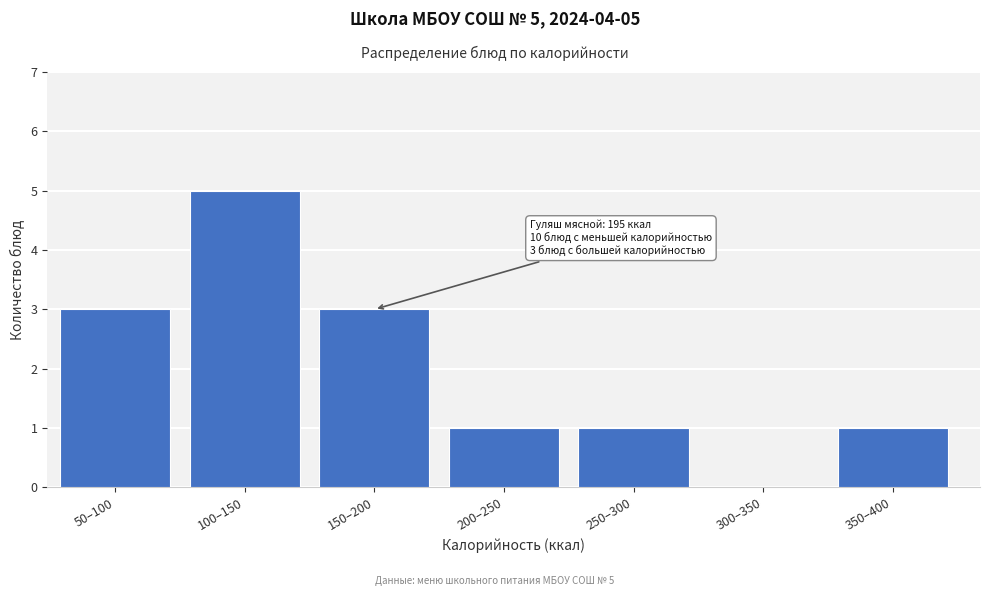

Reading left to right, transcribe all the data shown in this chart.

50–100=3	100–150=5	150–200=3	200–250=1	250–300=1	300–350=0	350–400=1